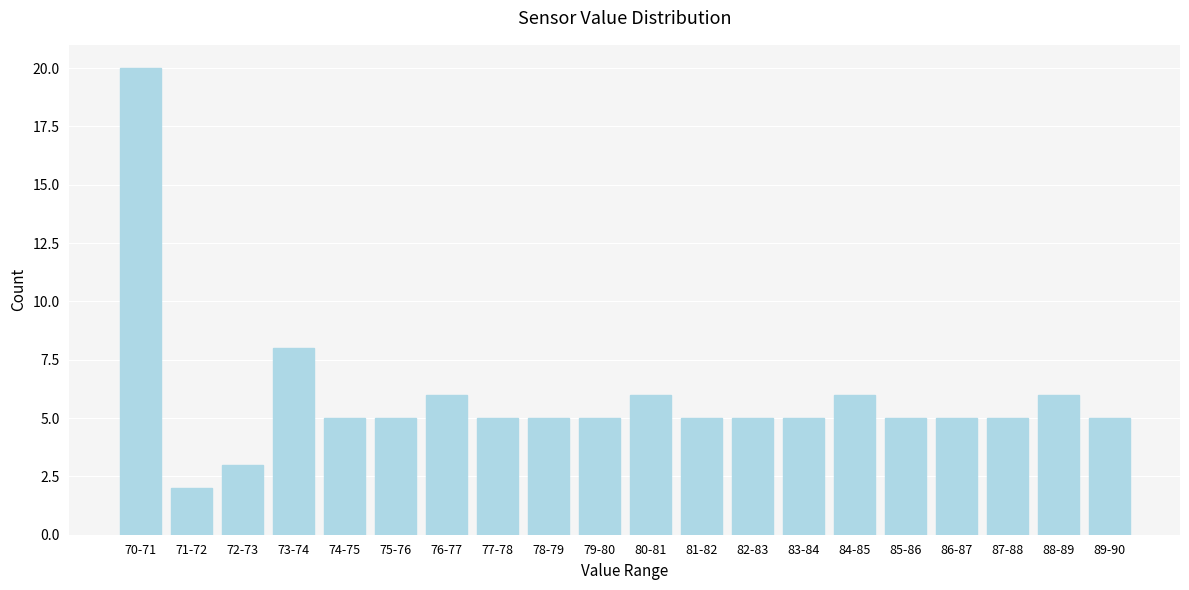

Reading left to right, what are all the values shown in this chart?

70-71=20	71-72=2	72-73=3	73-74=8	74-75=5	75-76=5	76-77=6	77-78=5	78-79=5	79-80=5	80-81=6	81-82=5	82-83=5	83-84=5	84-85=6	85-86=5	86-87=5	87-88=5	88-89=6	89-90=5